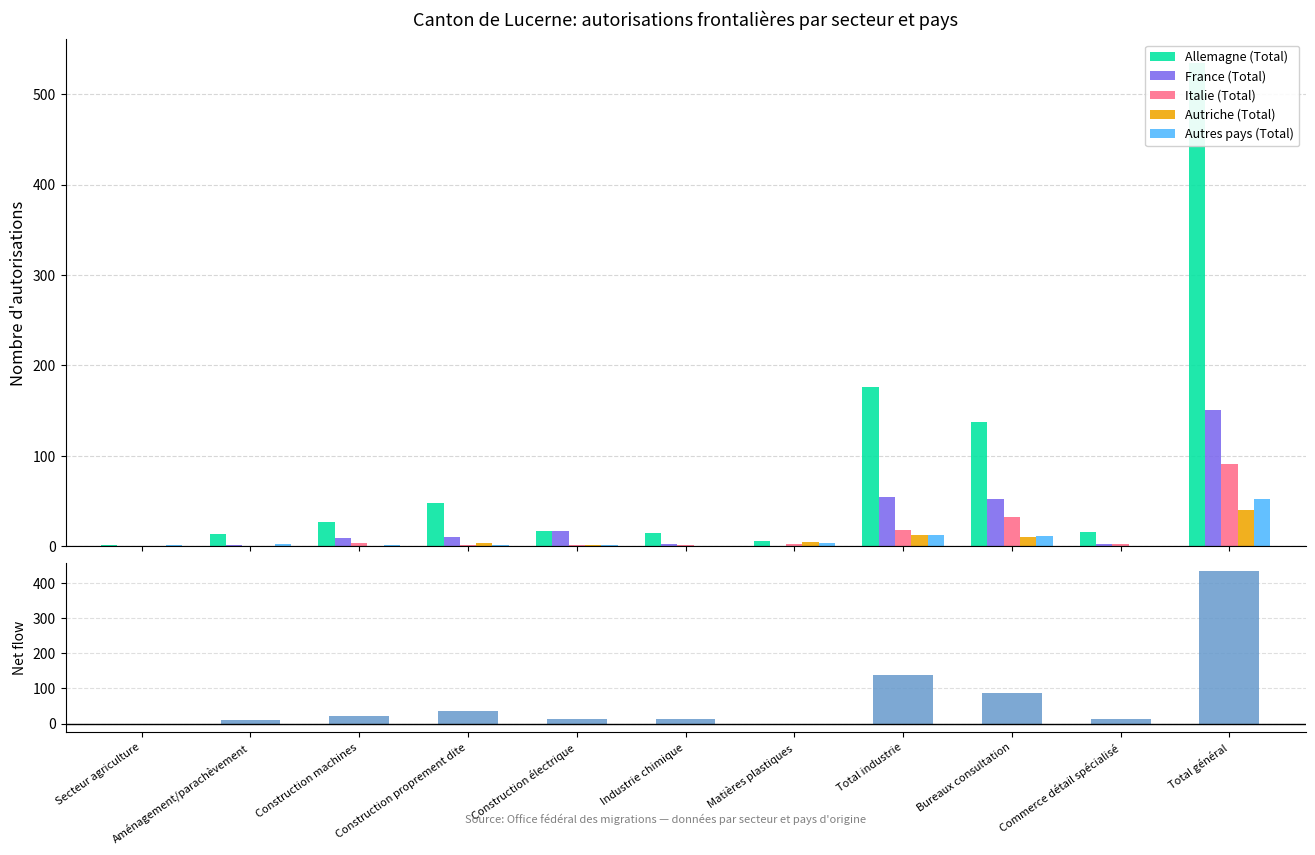

Reading left to right, extract all data points from this chart.

Allemagne (Total): Secteur agriculture=1	Aménagement/parachèvement=14	Construction machines=27	Construction proprement dite=48	Construction électrique=17	Industrie chimique=15	Matières plastiques=6	Total industrie=176	Bureaux consultation=137	Commerce détail spécialisé=16	Total général=534
France (Total): Secteur agriculture=0	Aménagement/parachèvement=1	Construction machines=9	Construction proprement dite=10	Construction électrique=17	Industrie chimique=3	Matières plastiques=0	Total industrie=55	Bureaux consultation=52	Commerce détail spécialisé=3	Total général=151
Italie (Total): Secteur agriculture=0	Aménagement/parachèvement=0	Construction machines=4	Construction proprement dite=2	Construction électrique=2	Industrie chimique=2	Matières plastiques=3	Total industrie=18	Bureaux consultation=32	Commerce détail spécialisé=3	Total général=91
Autriche (Total): Secteur agriculture=0	Aménagement/parachèvement=0	Construction machines=0	Construction proprement dite=4	Construction électrique=1	Industrie chimique=0	Matières plastiques=5	Total industrie=13	Bureaux consultation=10	Commerce détail spécialisé=0	Total général=40
Autres pays (Total): Secteur agriculture=1	Aménagement/parachèvement=3	Construction machines=2	Construction proprement dite=1	Construction électrique=1	Industrie chimique=0	Matières plastiques=4	Total industrie=13	Bureaux consultation=11	Commerce détail spécialisé=0	Total général=52
Net flow: Secteur agriculture=-1	Aménagement/parachèvement=11	Construction machines=20	Construction proprement dite=36	Construction électrique=13	Industrie chimique=12	Matières plastiques=-3	Total industrie=139	Bureaux consultation=86	Commerce détail spécialisé=13	Total général=434